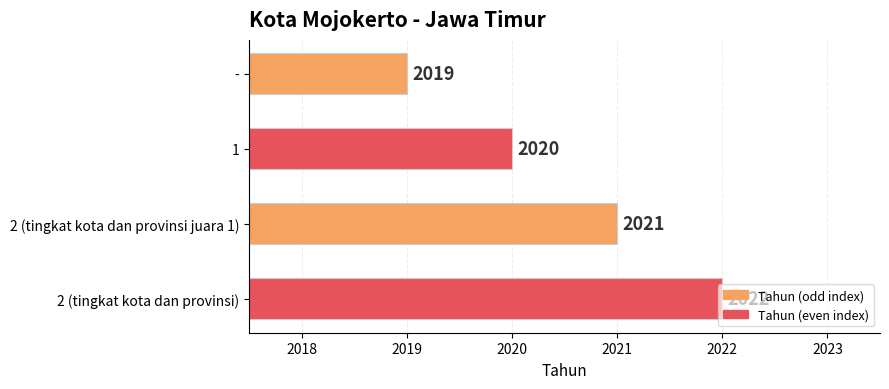

How many distinct data groups are displayed?

1